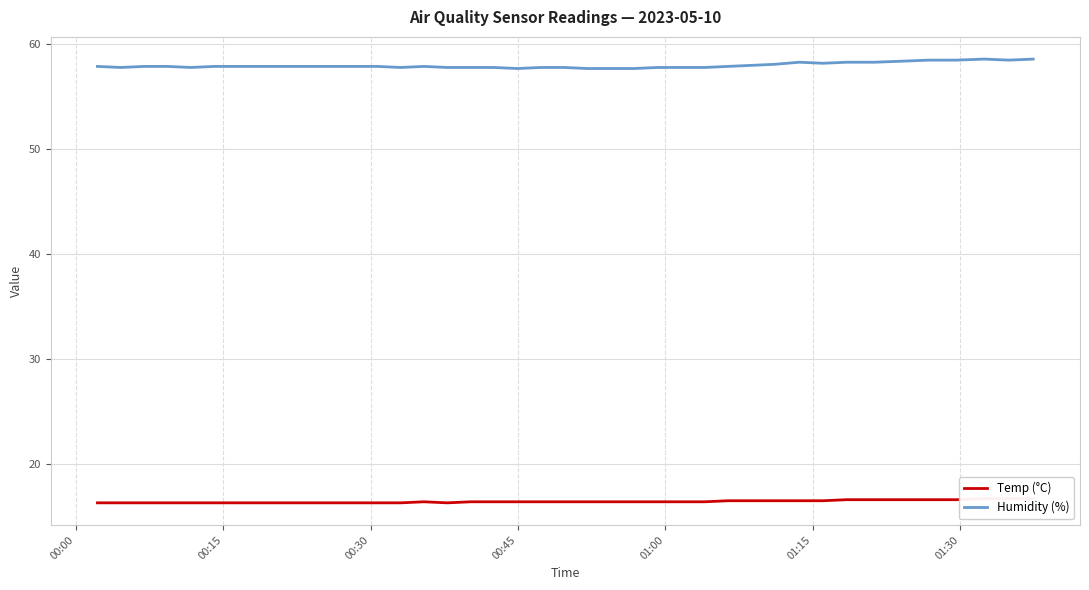

What is the sum of all Temp (°C) values?

656.9